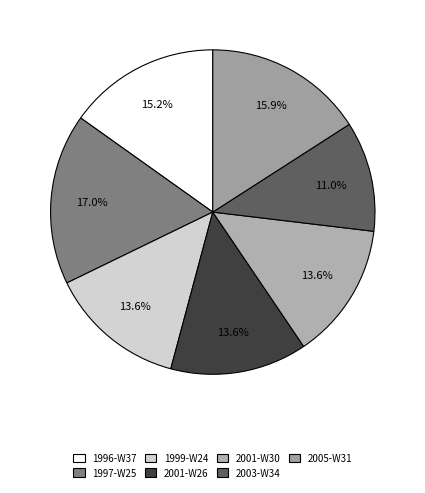

To the nearest percent, what is the difference between the 2003-W34 and 1996-W37 slice percentages?

4%